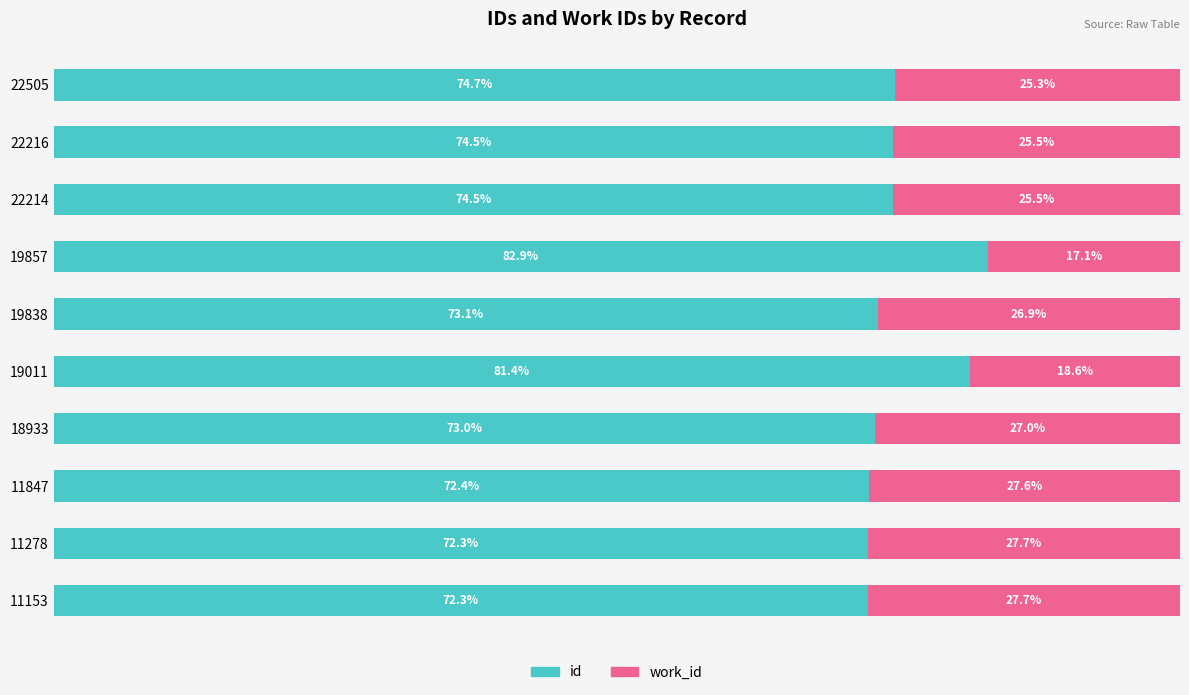

What are all the series names shown in the legend?

id, work_id